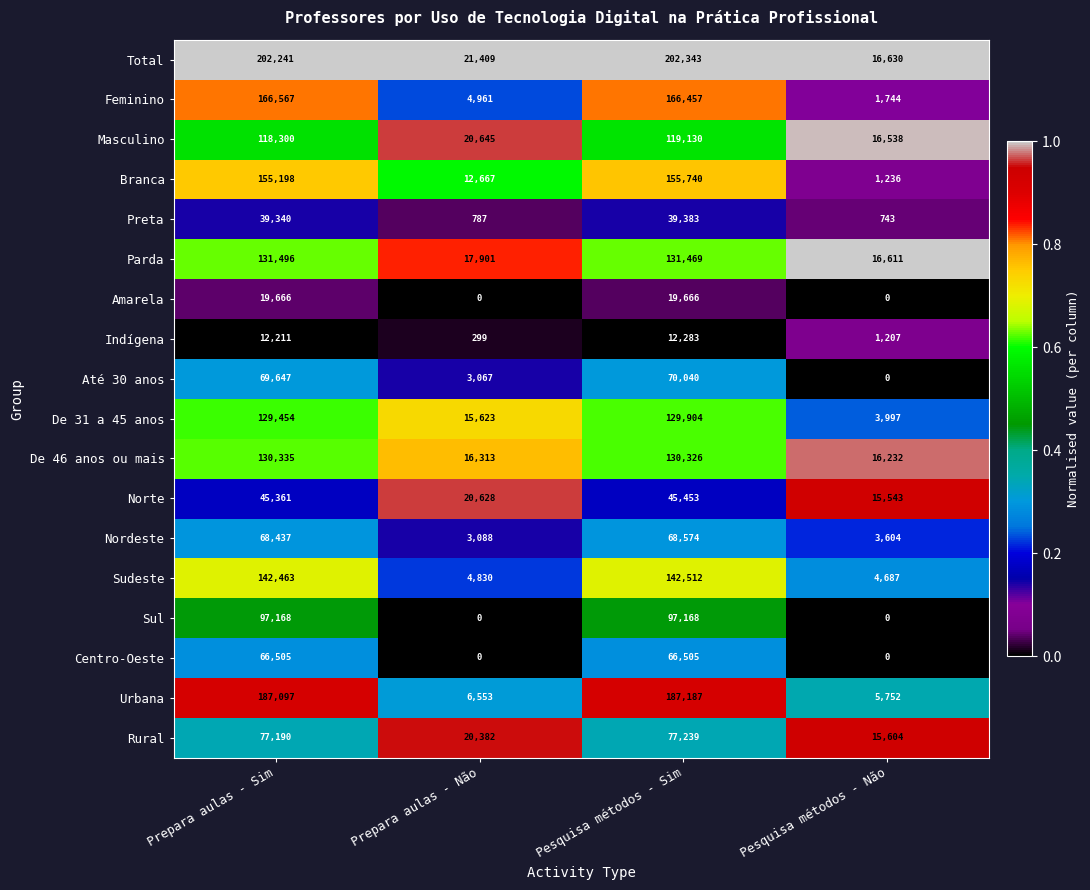

Which series has the largest range (max minus min)?

Total